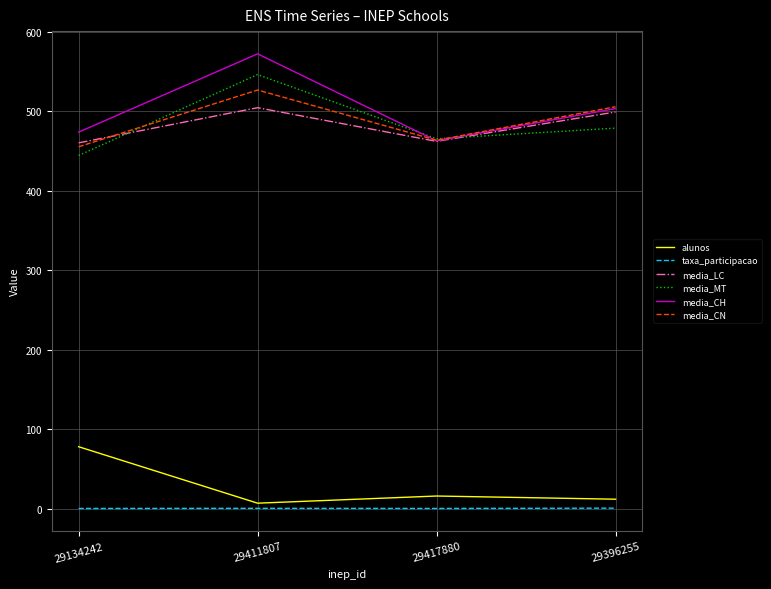

Where is the first local maximum for media_LC?

29411807